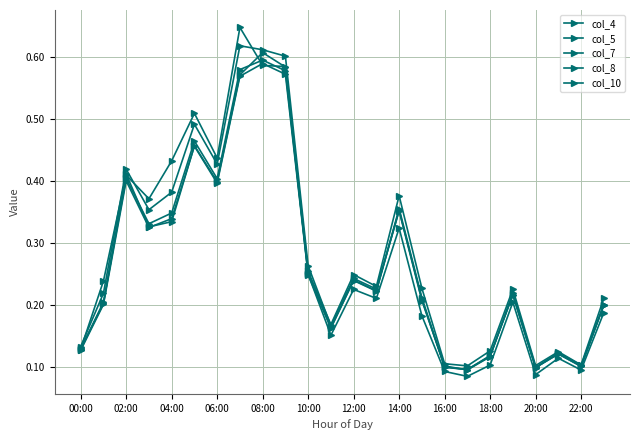

What is the value of the col_5 point at the 14th from the left?

0.2